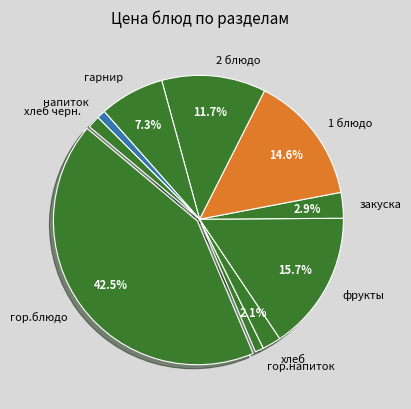

Do хлеб and напиток together represent more than half of the pie?

No